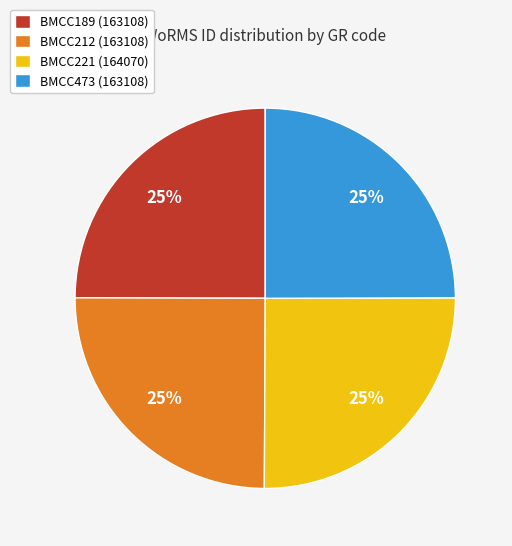

Approximately how many times larger is the value at BMCC212 (163108) compared to BMCC221 (164070)?

1.0